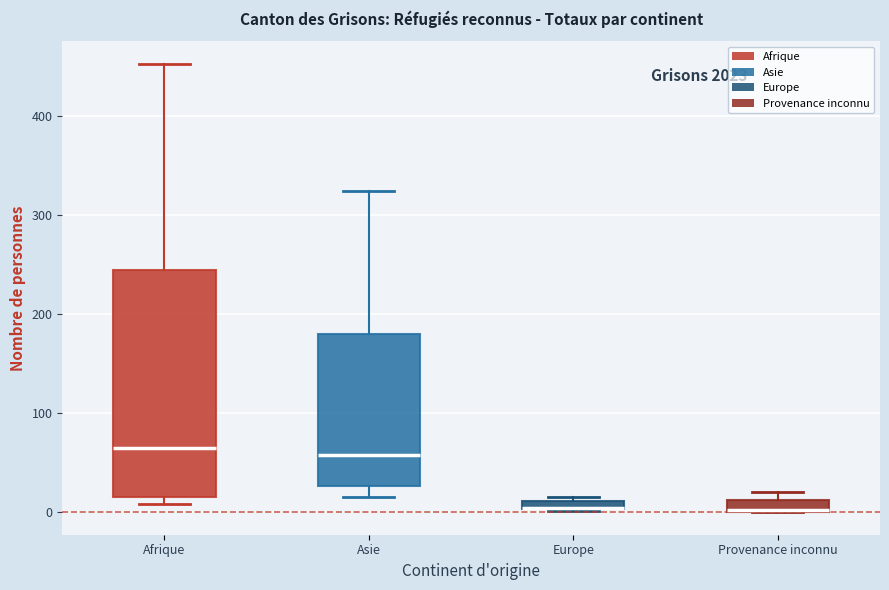

Where is the lower edge of the box for Afrique on the y-axis? The values are not printed on the chart, so give them approximately, as read against the axis.

20